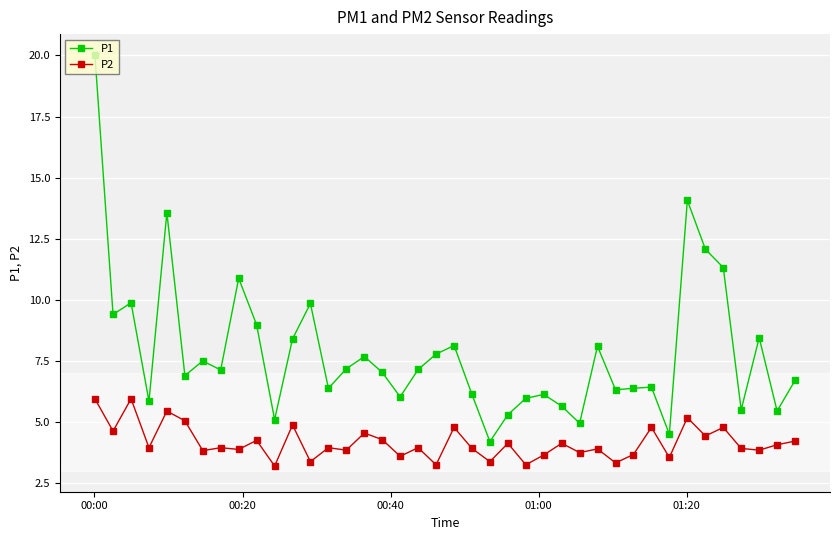

Rank the series by their average value, from highest to lowest.

P1, P2